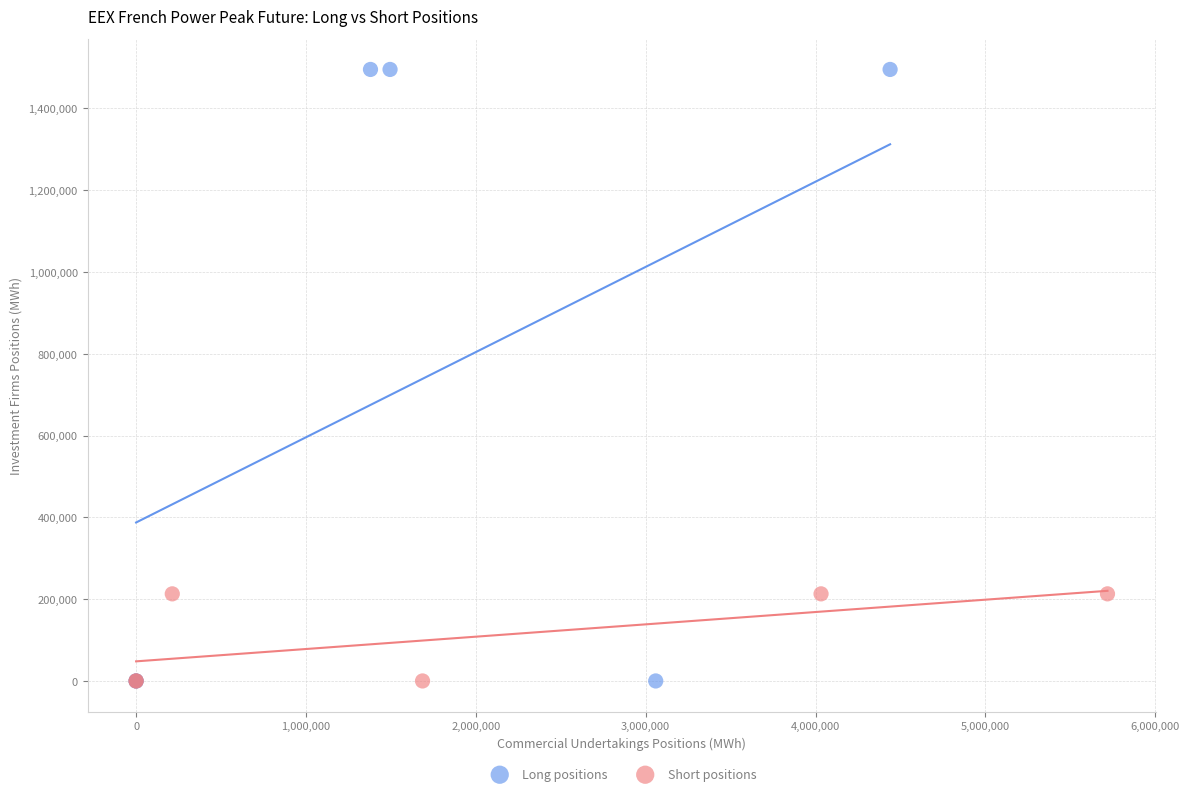

Which series reaches the maximum Y coordinate?

Long positions